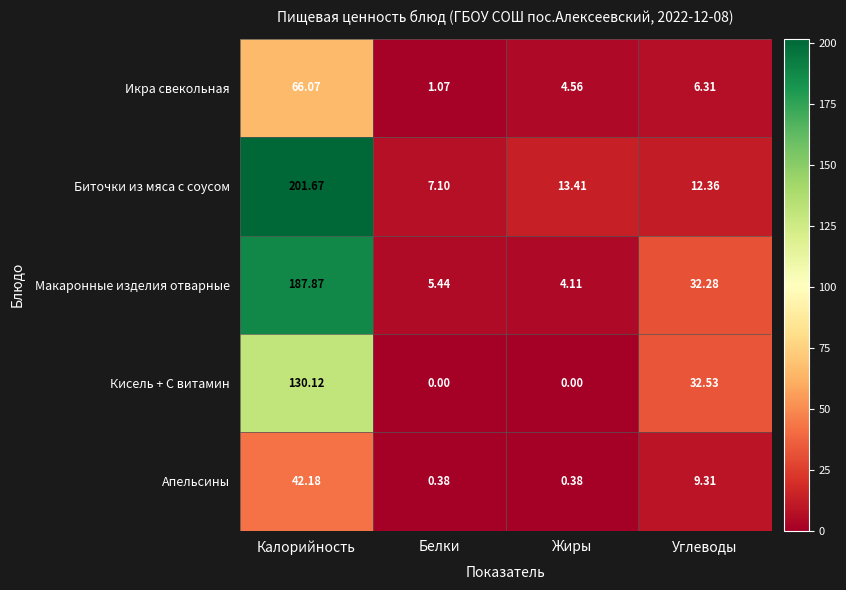

Which series has the largest range (max minus min)?

Биточки из мяса с соусом